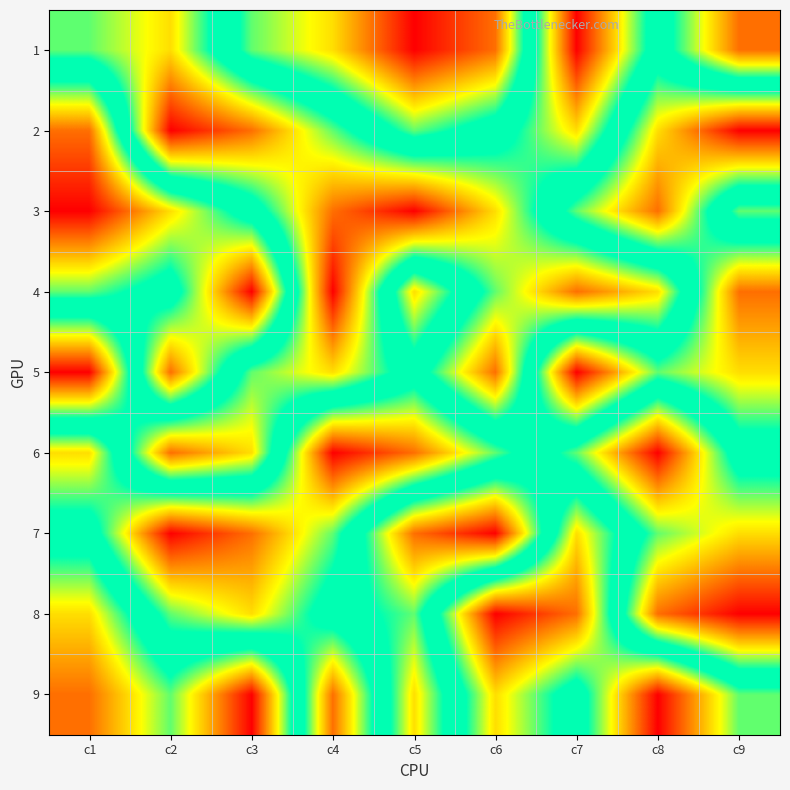

What is the smallest value displayed?

1